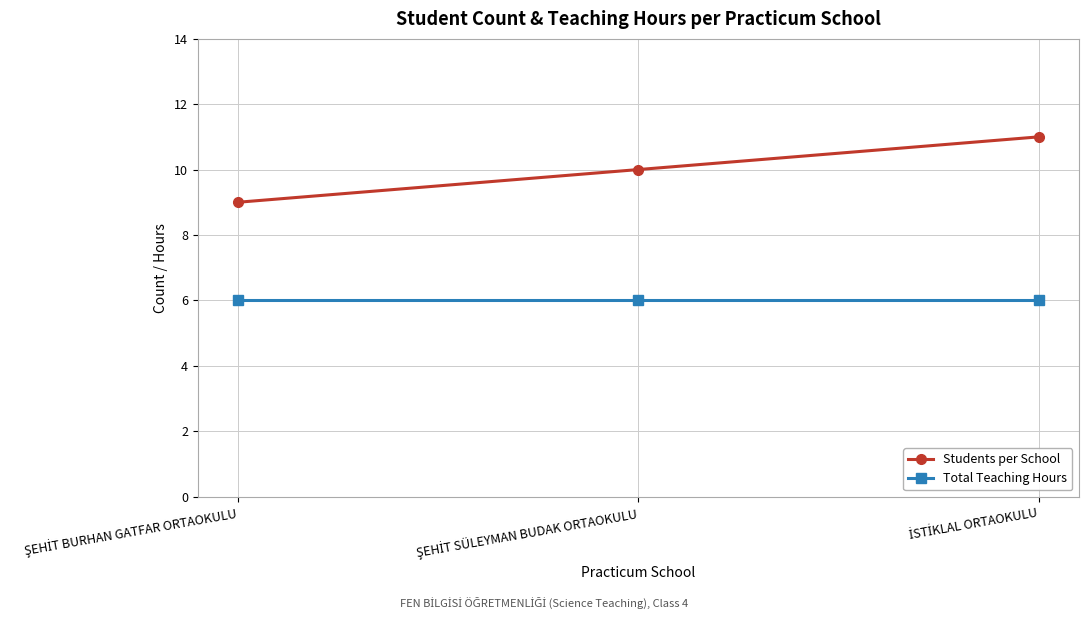

What is the maximum value shown in the chart?

11